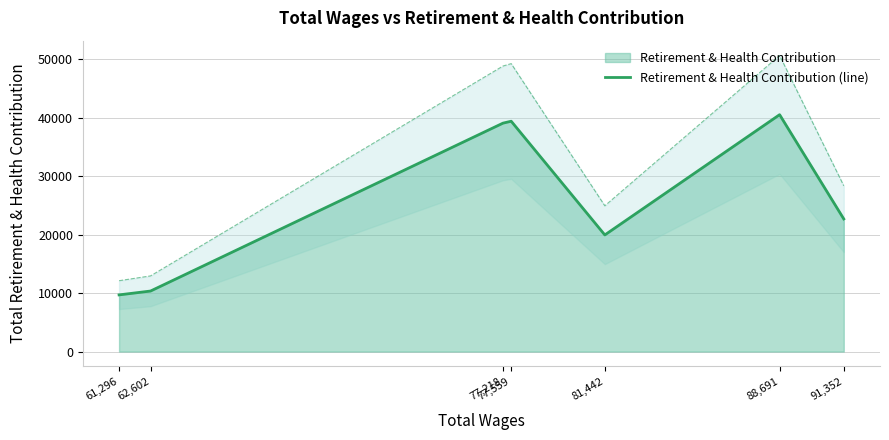

Reading left to right, what are all the values shown in this chart?

61,296=9688	62,602=10347	77,218=39050	77,559=39379	81,442=19936	88,691=40496	91,352=22672